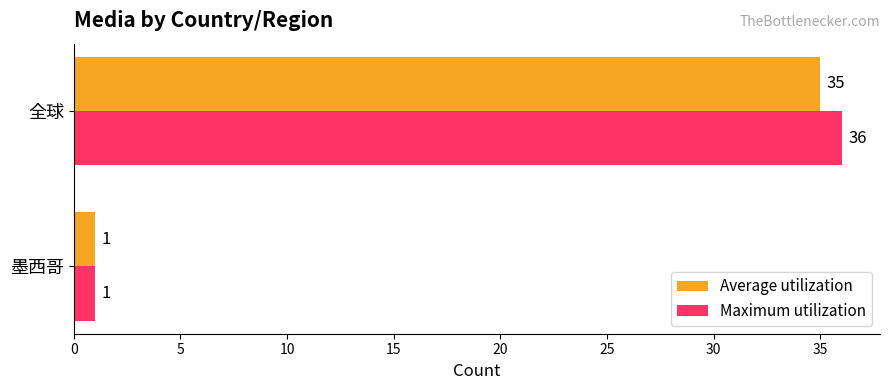

Which category has the highest value in the Maximum utilization series?

全球